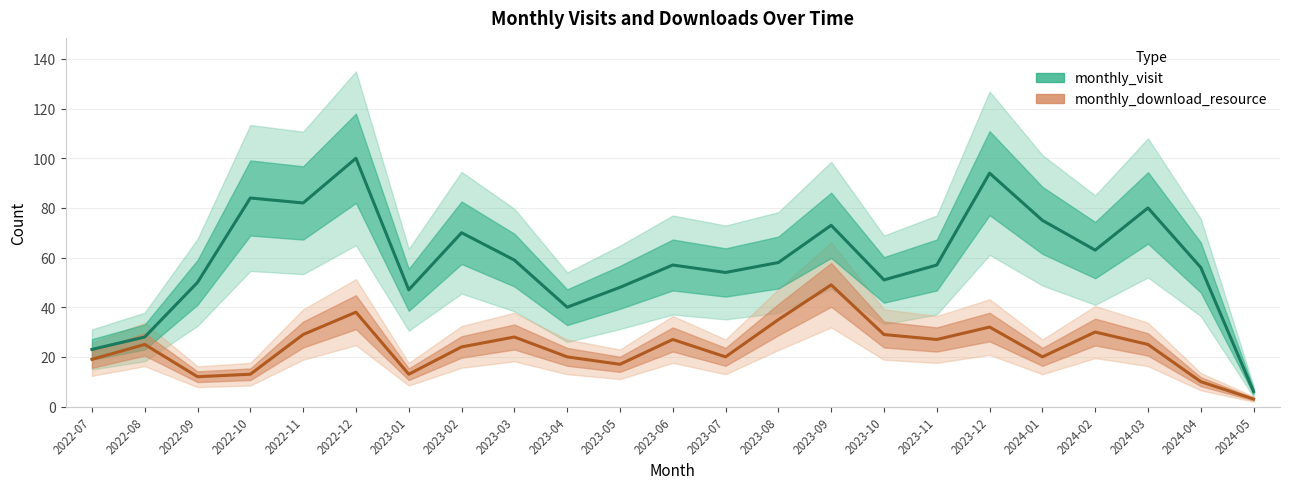

At which category does the chart reach its peak across all series?

2022-12